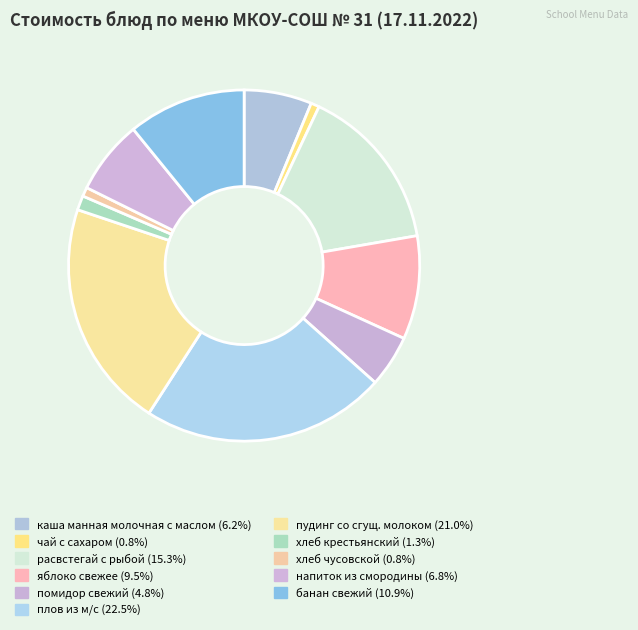

Is there any slice that represents more than half of the pie?

No